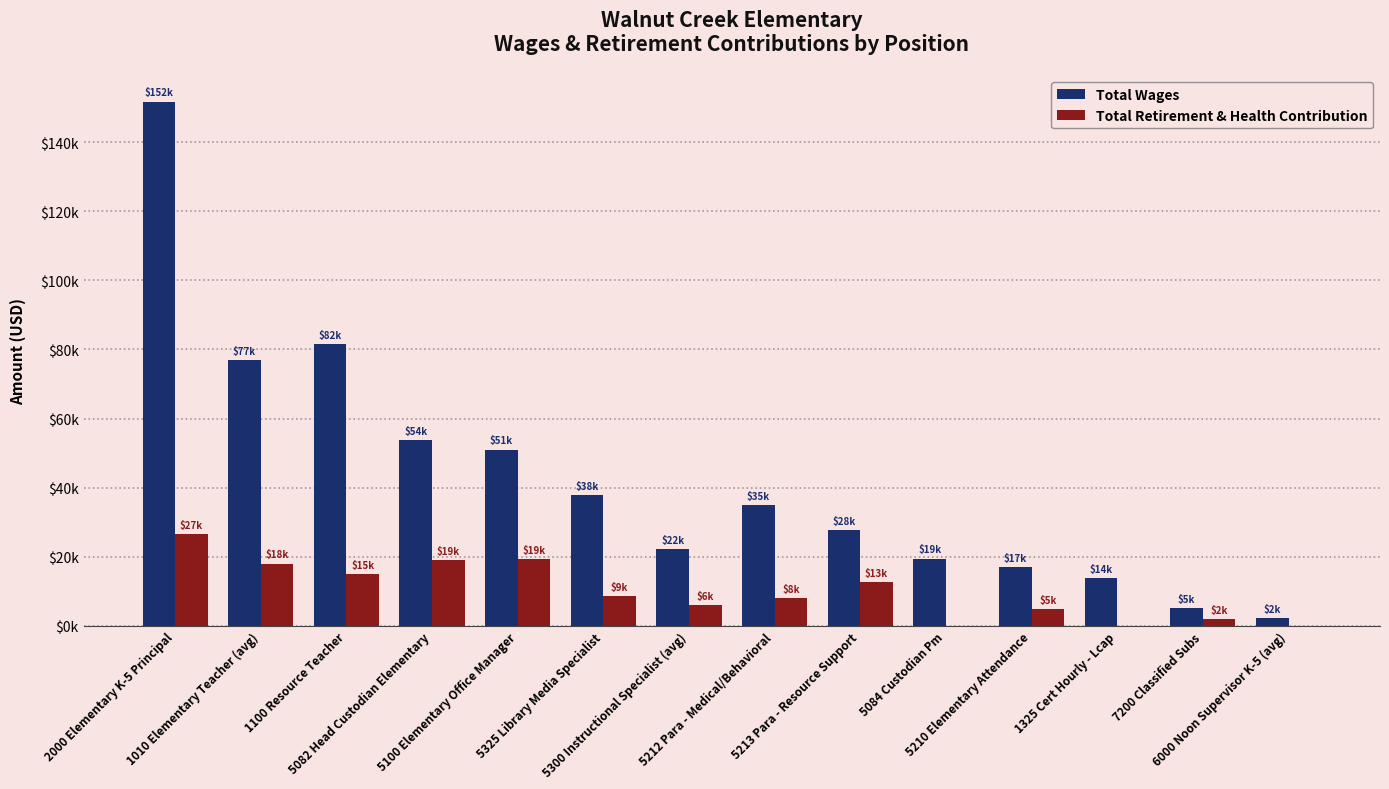

What are all the series names shown in the legend?

Total Wages, Total Retirement & Health Contribution